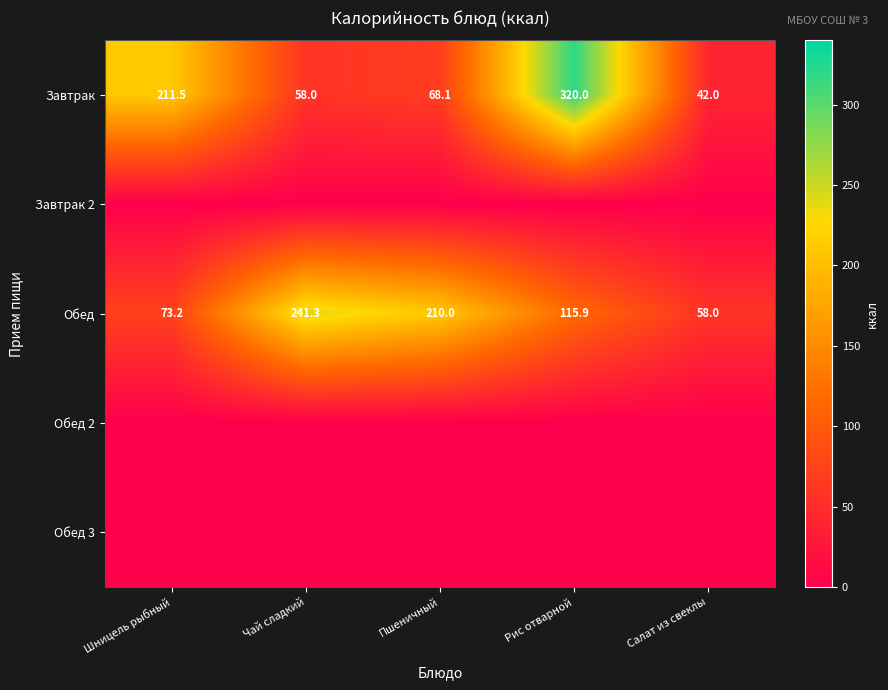

What is the approximate value of Обед at Шницель рыбный?

73.2